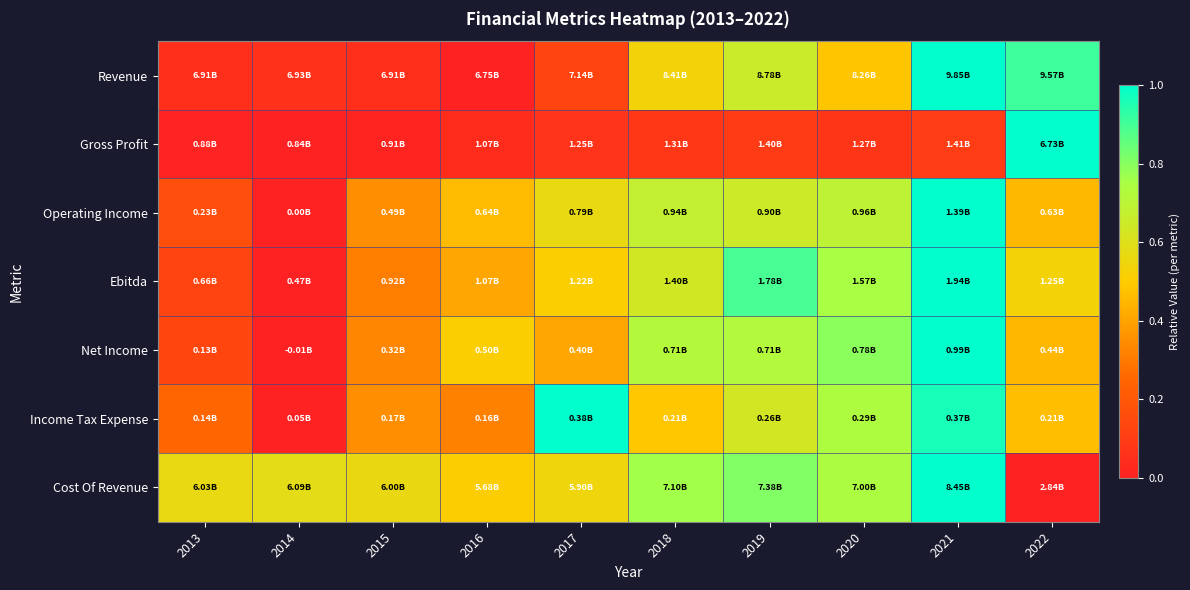

Rank the series by their maximum value, from lowest to highest.

Revenue, Gross Profit, Operating Income, Ebitda, Net Income, Income Tax Expense, Cost Of Revenue